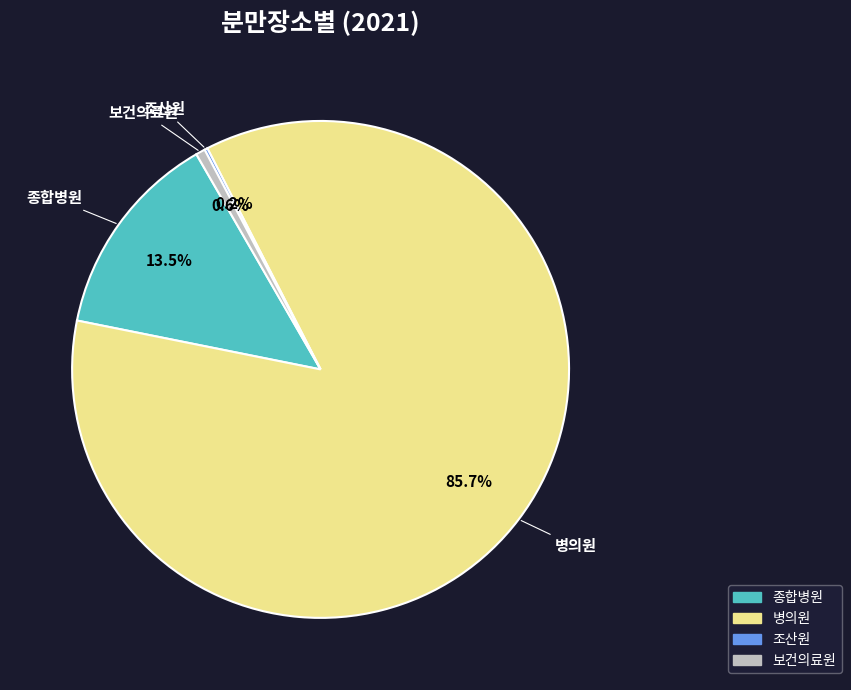

Does any single category account for the majority?

Yes